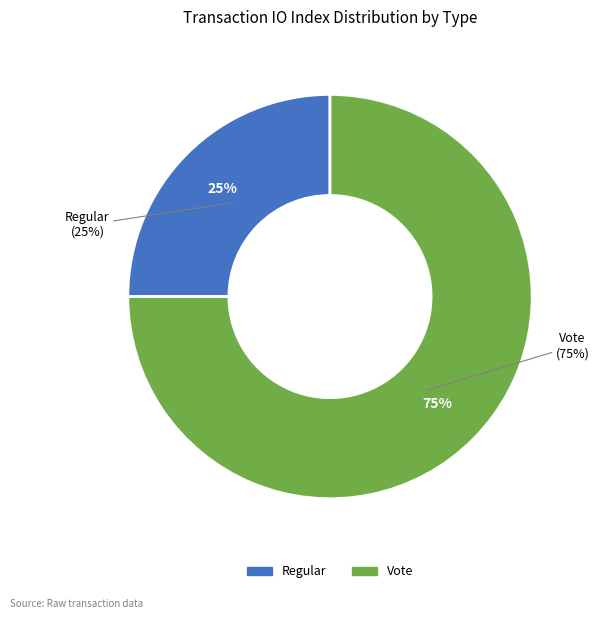

To the nearest percent, what is the difference between the largest and smallest slice percentages?

50%